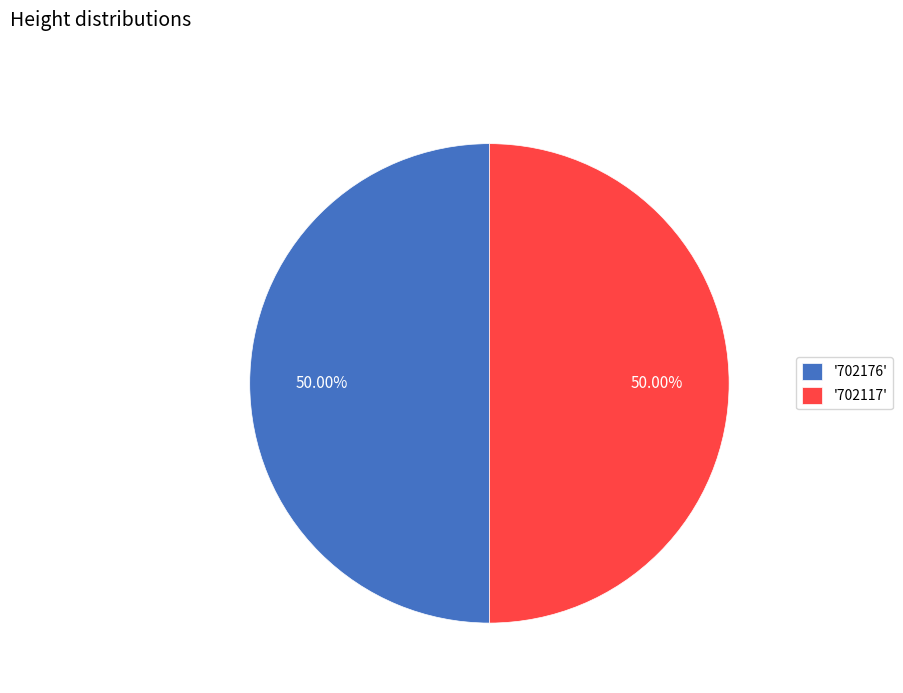

What is the ratio of the value at '702176' to the value at '702117'?

1.0